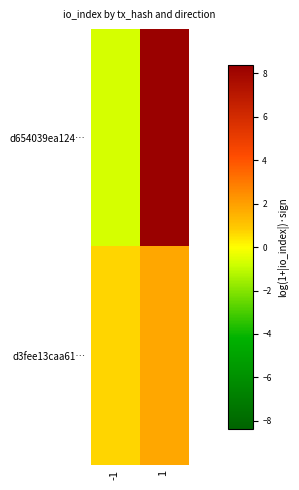

At 1, list the series in order from largest to smallest.

d654039ea124…, d3fee13caa61…